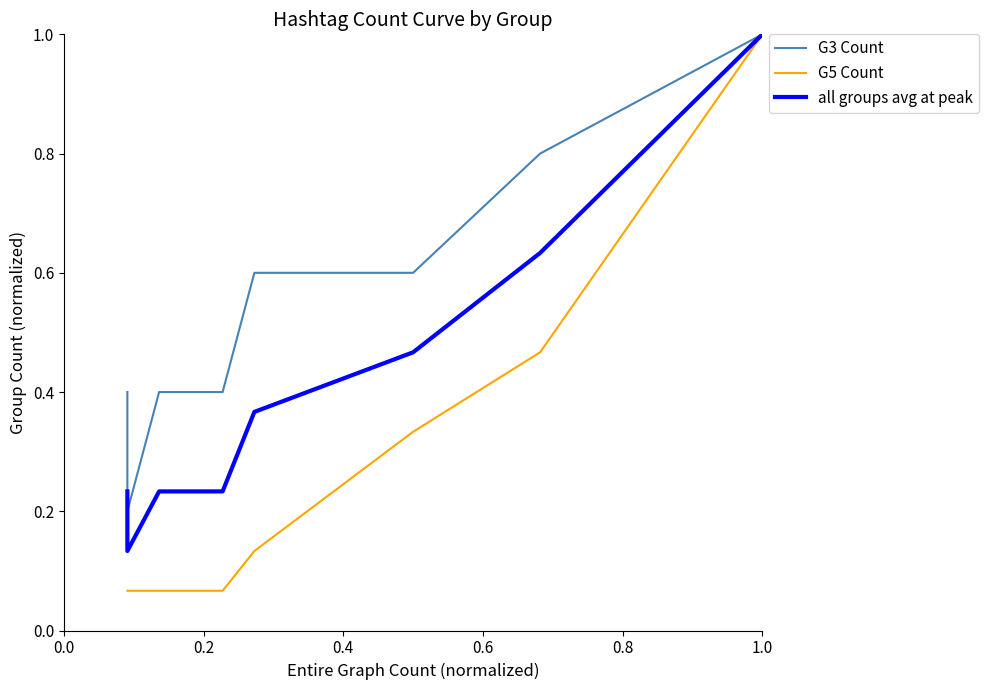

The value of all groups avg at peak at 0.2 is 0.1. True or false?

False